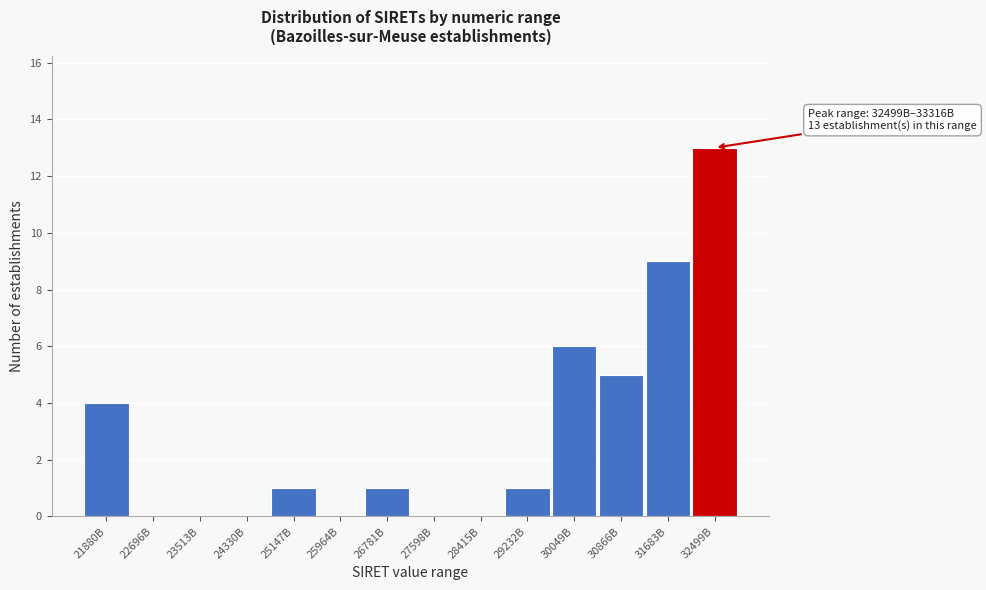

Reading left to right, list all the values displayed in this chart.

21880B=4	22696B=0	23513B=0	24330B=0	25147B=1	25964B=0	26781B=1	27598B=0	28415B=0	29232B=1	30049B=6	30866B=5	31683B=9	32499B=13